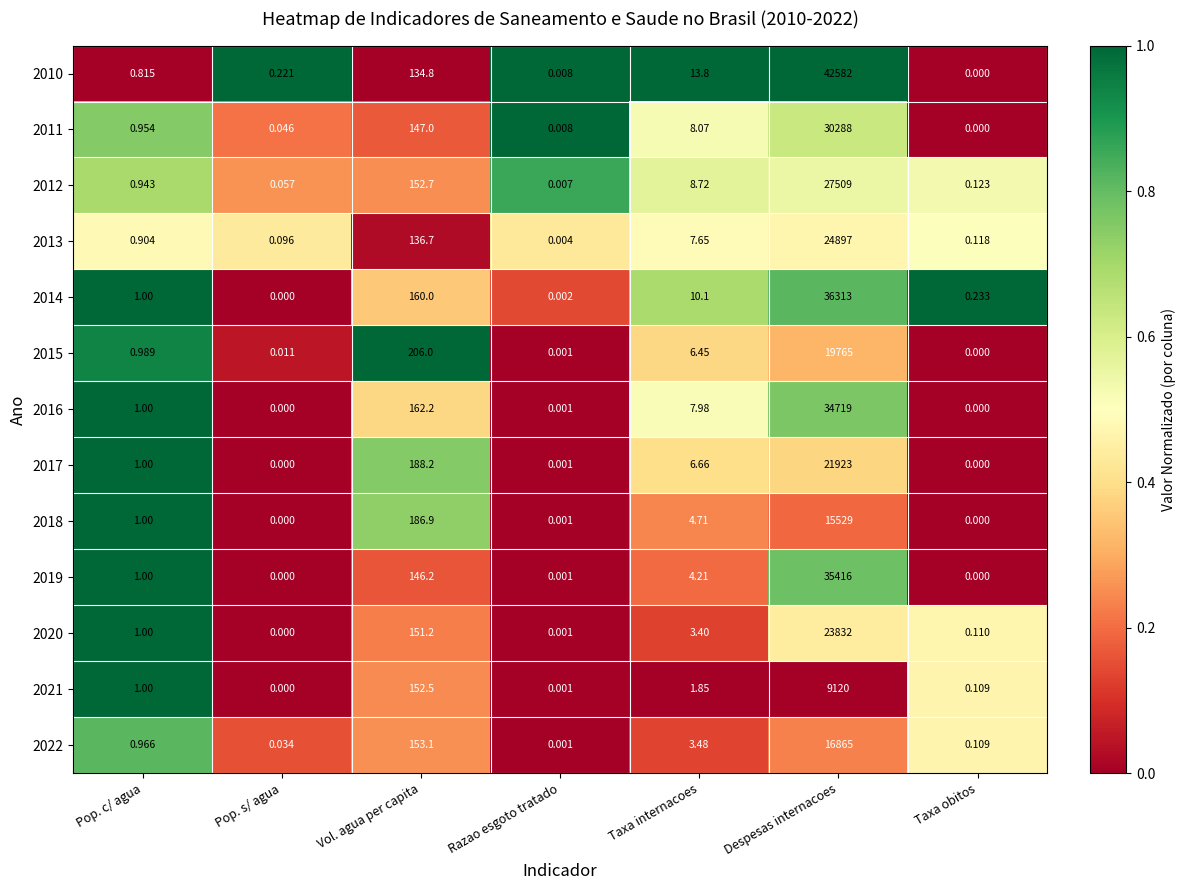

Rank the categories by 2021 value from highest to lowest.

Despesas internacoes, Vol. agua per capita, Taxa internacoes, Pop. c/ agua, Taxa obitos, Razao esgoto tratado, Pop. s/ agua